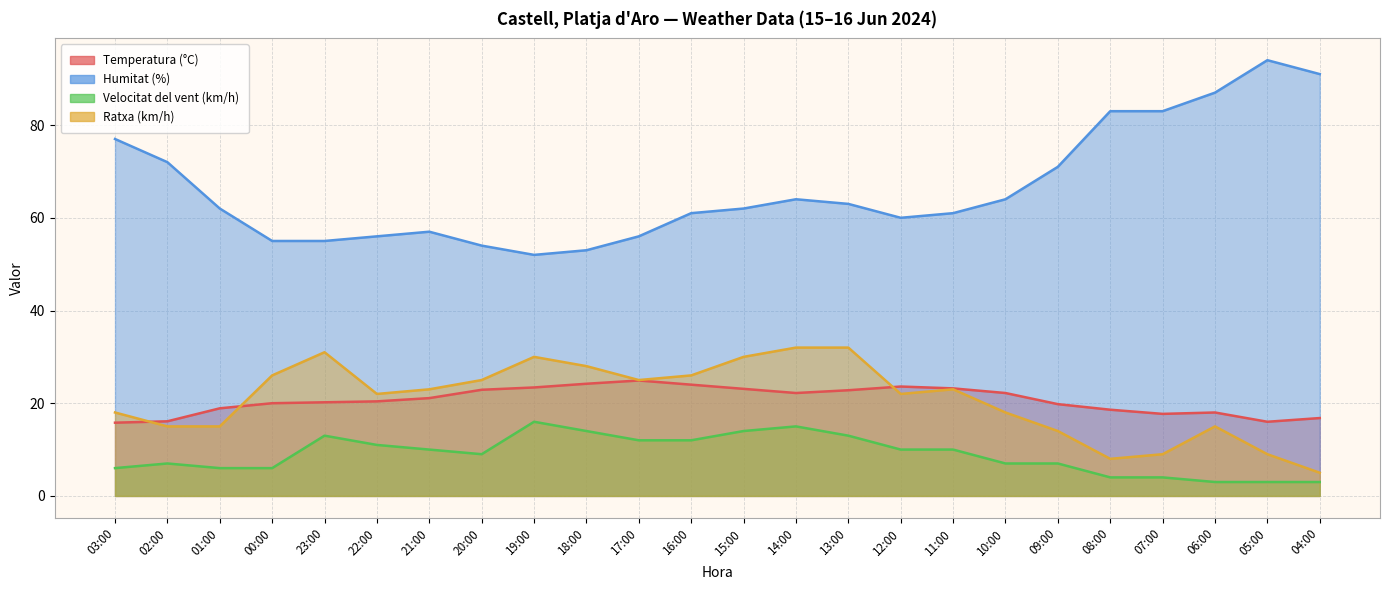

True or false: Ratxa (km/h) has more than 1 interior local peaks.

True